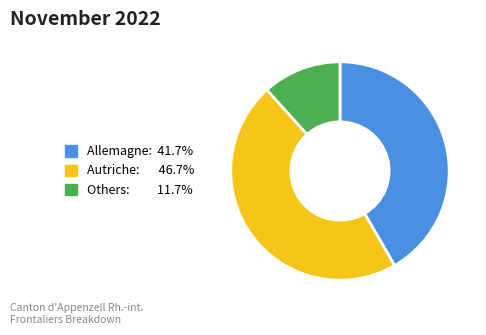

Is there any slice that represents more than half of the pie?

No